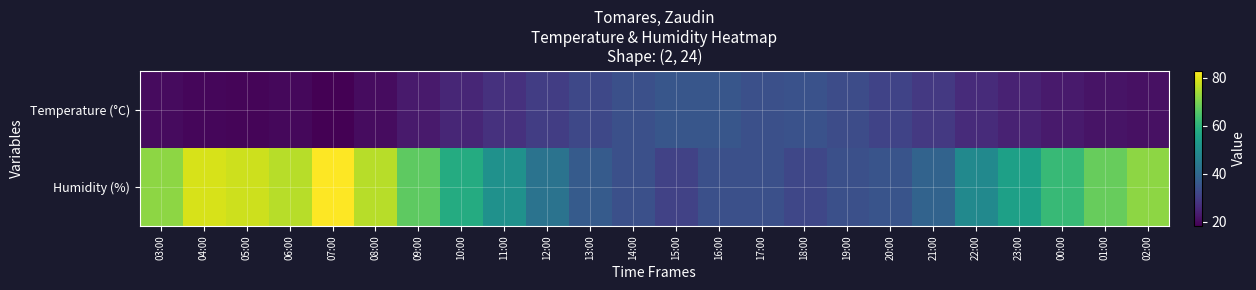

At 10:00, list the series in order from largest to smallest.

Humidity (%), Temperature (°C)